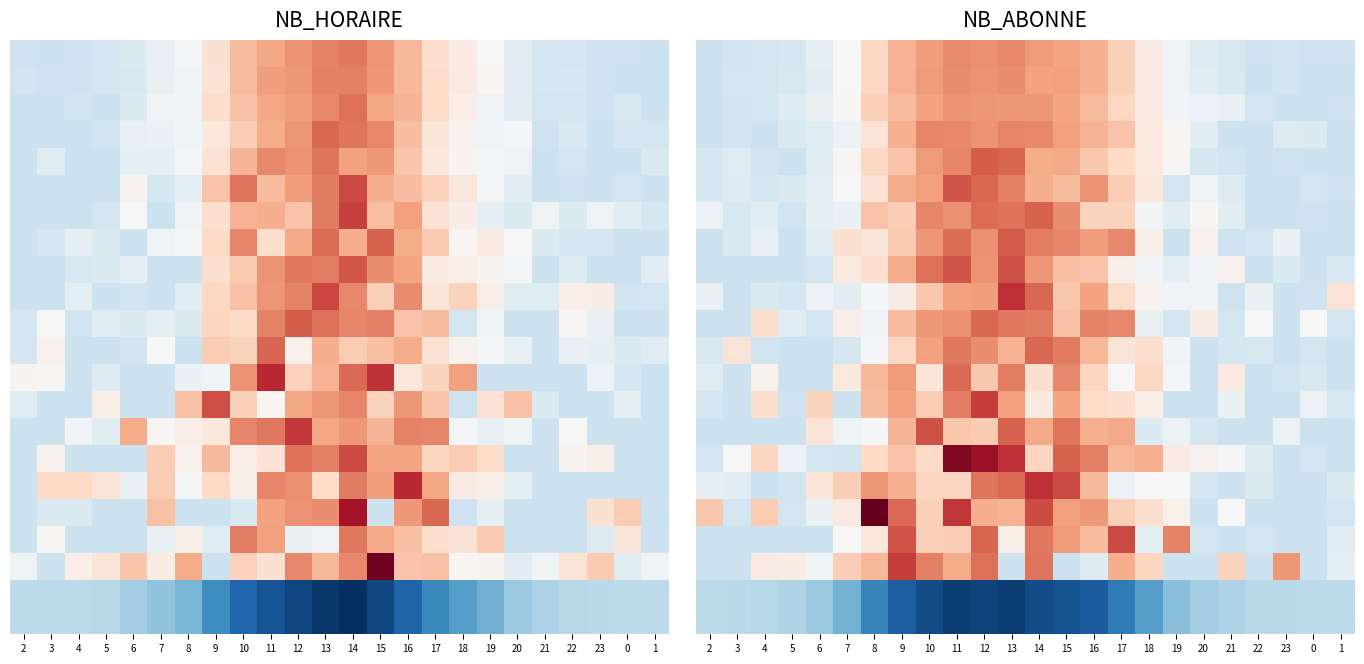

Which category has the lowest value across all series?

11